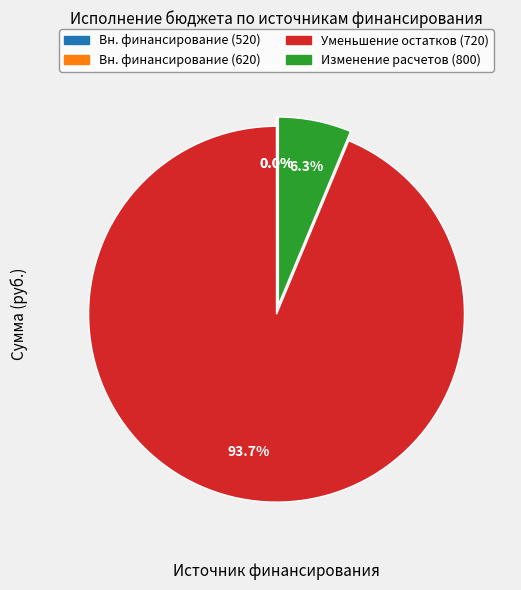

Which category has the biggest portion of the pie?

Уменьшение остатков (720)